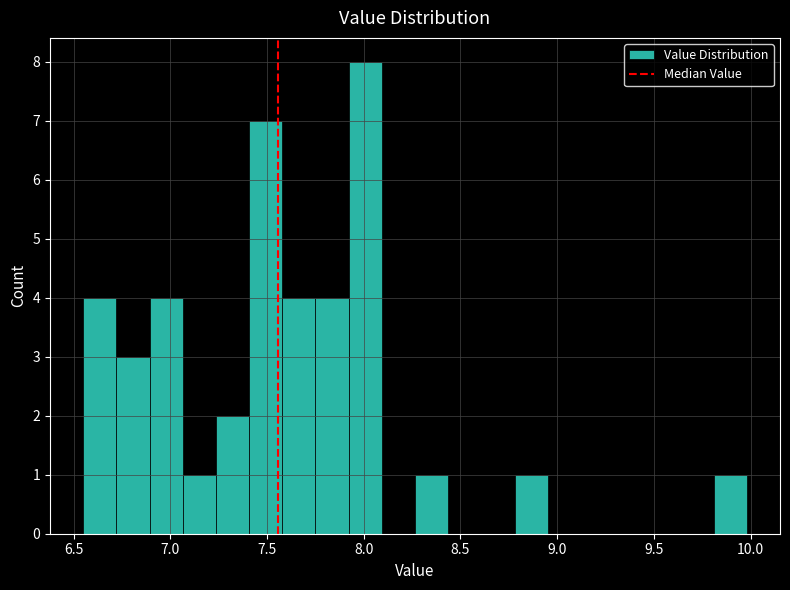

Around what value on the x-axis is the tallest bar? Give the approximate position of its centre, as read against the axis.

8.00